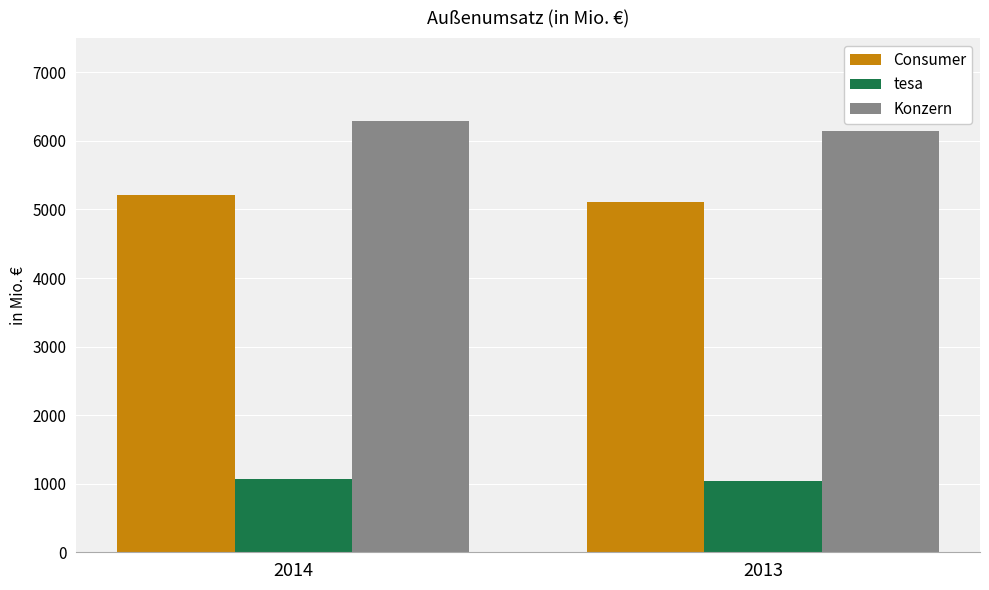

Which series has the largest range (max minus min)?

Konzern